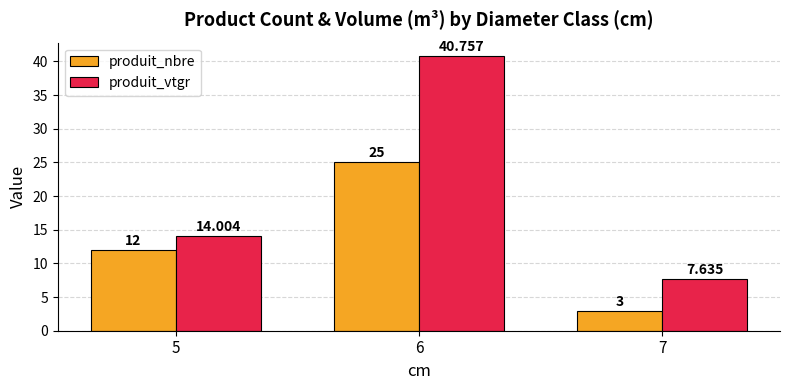

Which series changed the most between 5 and 7?

produit_nbre